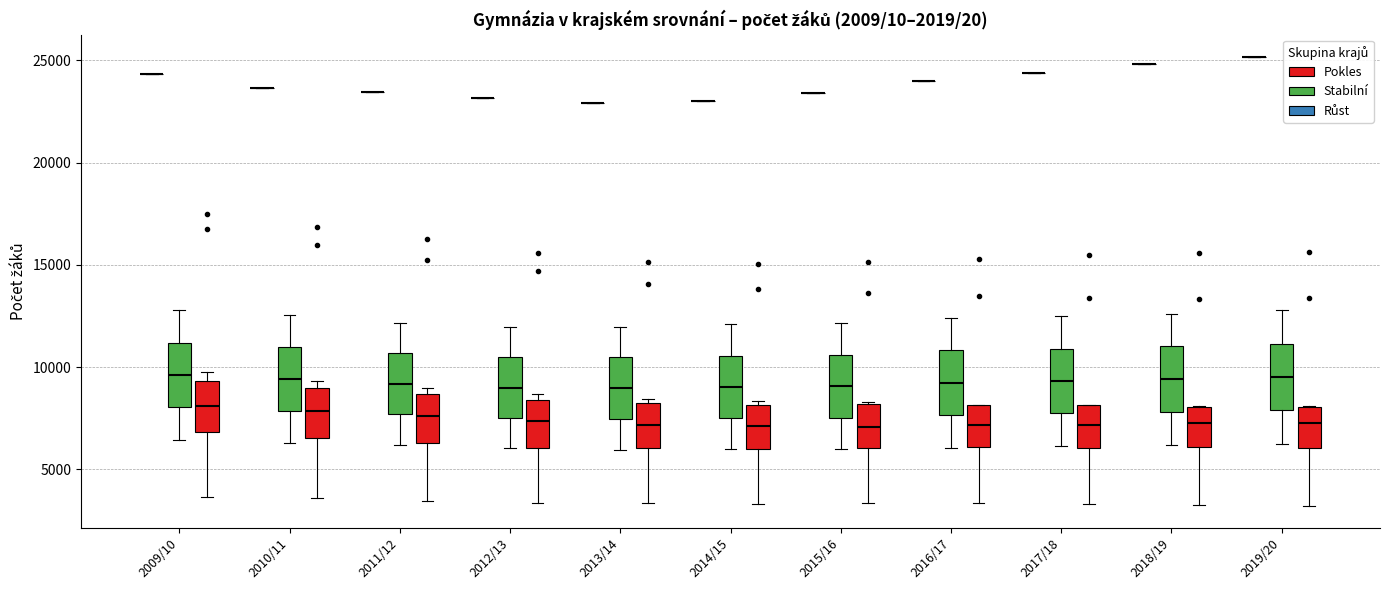

Reading left to right, read every box against the y-axis: the position of its median line, the range the box covers, and the ends of its whiskers. The values are not printed on the chart, so give them approximately, as read against the axis.

2009/10 (Růst): box collapsed to a line at 24500, whiskers 24500 to 24500
2009/10 (Stabilní): median 9500, box 8000 to 11000, whiskers 6500 to 13000
2009/10 (Pokles): median 8000, box 7000 to 9500, whiskers 3500 to 10000
2010/11 (Růst): box collapsed to a line at 23500, whiskers 23500 to 23500
2010/11 (Stabilní): median 9500, box 8000 to 11000, whiskers 6500 to 12500
2010/11 (Pokles): median 8000, box 6500 to 9000, whiskers 3500 to 9500
2011/12 (Růst): box collapsed to a line at 23500, whiskers 23500 to 23500
2011/12 (Stabilní): median 9000, box 7500 to 10500, whiskers 6000 to 12000
2011/12 (Pokles): median 7500, box 6500 to 8500, whiskers 3500 to 9000
2012/13 (Růst): box collapsed to a line at 23000, whiskers 23000 to 23000
2012/13 (Stabilní): median 9000, box 7500 to 10500, whiskers 6000 to 12000
2012/13 (Pokles): median 7500, box 6000 to 8500, whiskers 3500 to 8500 (just above the box's upper edge)
2013/14 (Růst): box collapsed to a line at 23000, whiskers 23000 to 23000
2013/14 (Stabilní): median 9000, box 7500 to 10500, whiskers 6000 to 12000
2013/14 (Pokles): median 7000, box 6000 to 8500, whiskers 3500 to 8500 (just above the box's upper edge)
2014/15 (Růst): box collapsed to a line at 23000, whiskers 23000 to 23000
2014/15 (Stabilní): median 9000, box 7500 to 10500, whiskers 6000 to 12000
2014/15 (Pokles): median 7000, box 6000 to 8000, whiskers 3500 to 8500
2015/16 (Růst): box collapsed to a line at 23500, whiskers 23500 to 23500
2015/16 (Stabilní): median 9000, box 7500 to 10500, whiskers 6000 to 12000
2015/16 (Pokles): median 7000, box 6000 to 8000, whiskers 3500 to 8500
2016/17 (Růst): box collapsed to a line at 24000, whiskers 24000 to 24000
2016/17 (Stabilní): median 9000, box 7500 to 11000, whiskers 6000 to 12500
2016/17 (Pokles): median 7000, box 6000 to 8000, whiskers 3500 to 8000
2017/18 (Růst): box collapsed to a line at 24500, whiskers 24500 to 24500
2017/18 (Stabilní): median 9500, box 7500 to 11000, whiskers 6000 to 12500
2017/18 (Pokles): median 7000, box 6000 to 8000, whiskers 3500 to 8000
2018/19 (Růst): box collapsed to a line at 25000, whiskers 25000 to 25000
2018/19 (Stabilní): median 9500, box 8000 to 11000, whiskers 6000 to 12500
2018/19 (Pokles): median 7500, box 6000 to 8000, whiskers 3500 to 8000
2019/20 (Růst): box collapsed to a line at 25000, whiskers 25000 to 25000
2019/20 (Stabilní): median 9500, box 8000 to 11000, whiskers 6500 to 13000
2019/20 (Pokles): median 7500, box 6000 to 8000, whiskers 3000 to 8000